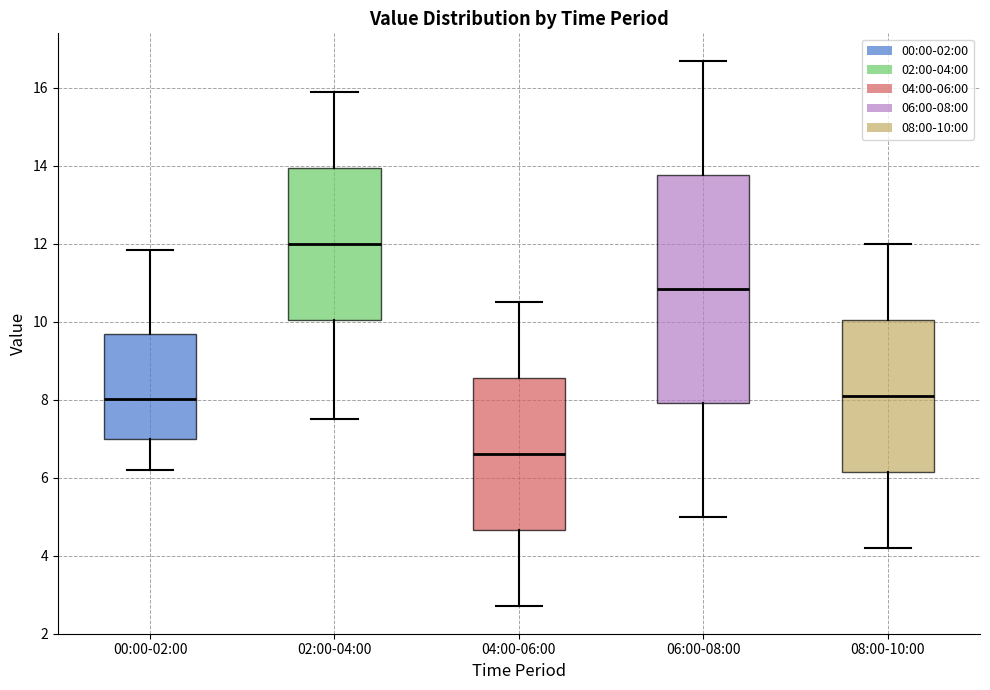

Where is the upper edge of the box for 08:00-10:00 on the y-axis? The values are not printed on the chart, so give them approximately, as read against the axis.

10.0